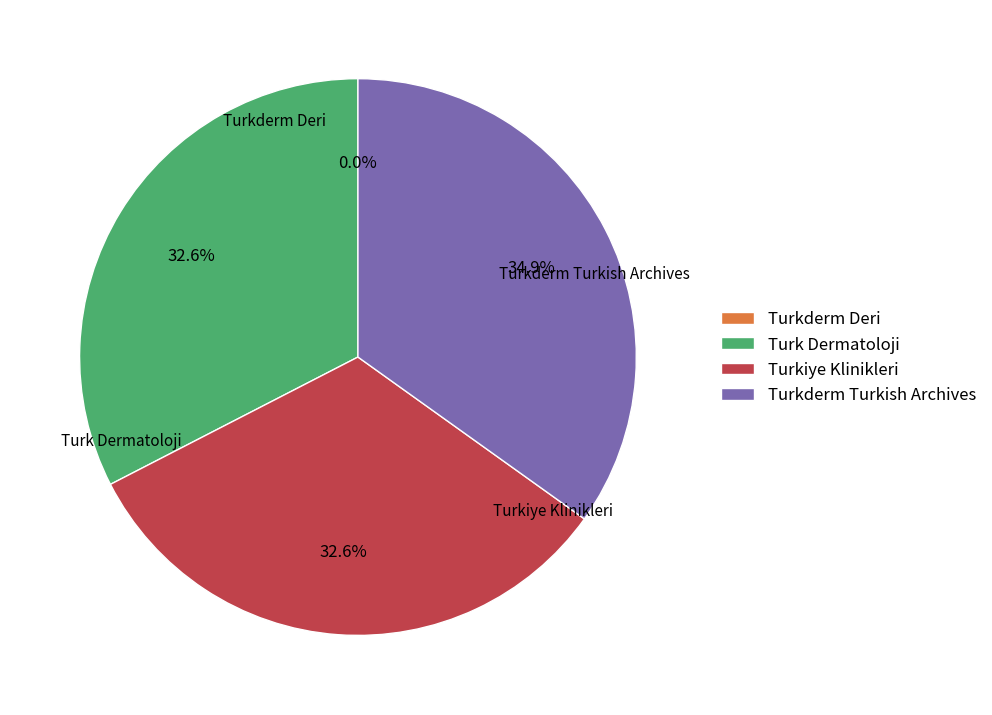

Which slice is the largest?

Turkderm Turkish Archives